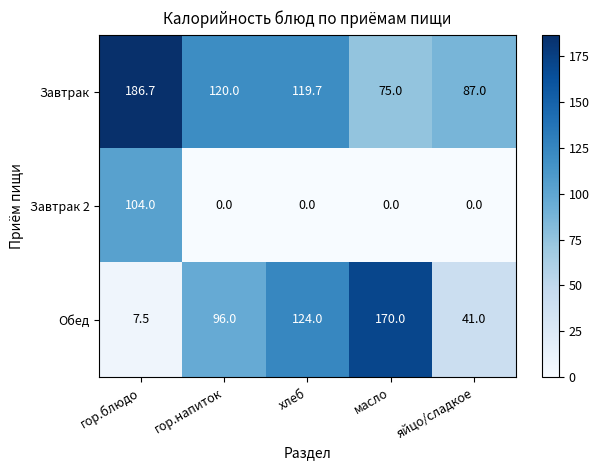

The Обед series shows 171.8 at гор.напиток. True or false?

False